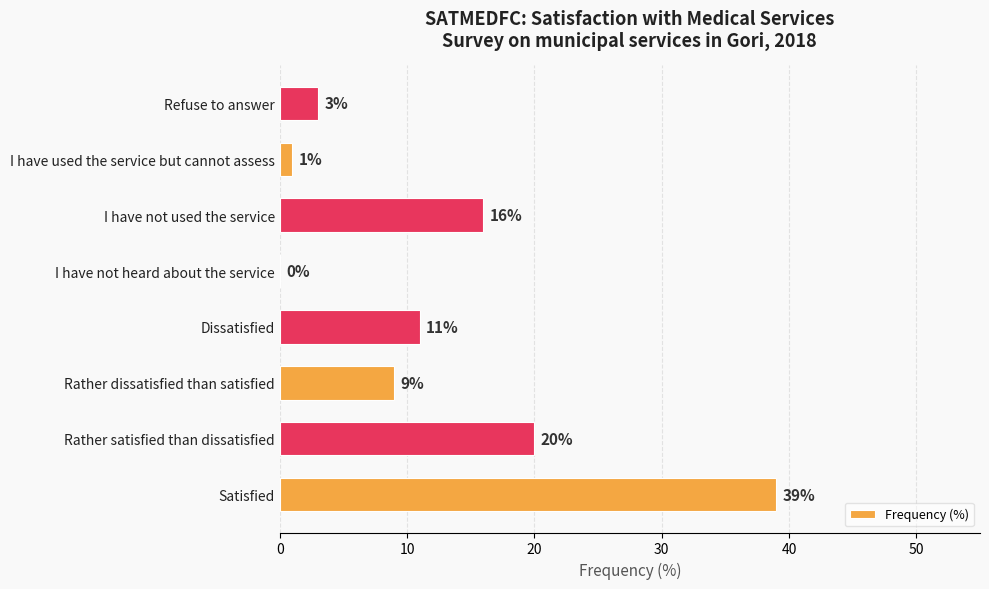

Are the bars grouped side by side (vs. stacked)?

No